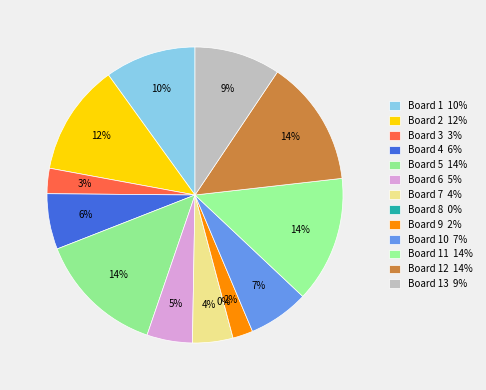

Rank the categories by value from highest to lowest.

Board 5, Board 11, Board 12, Board 2, Board 1, Board 13, Board 10, Board 4, Board 6, Board 7, Board 3, Board 9, Board 8